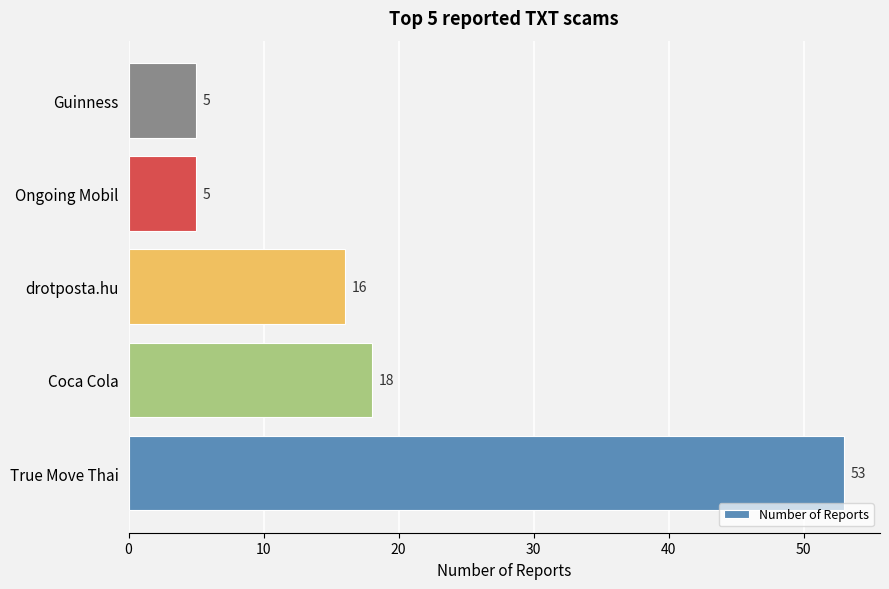

The chart shows a value of 18 at Coca Cola. True or false?

True